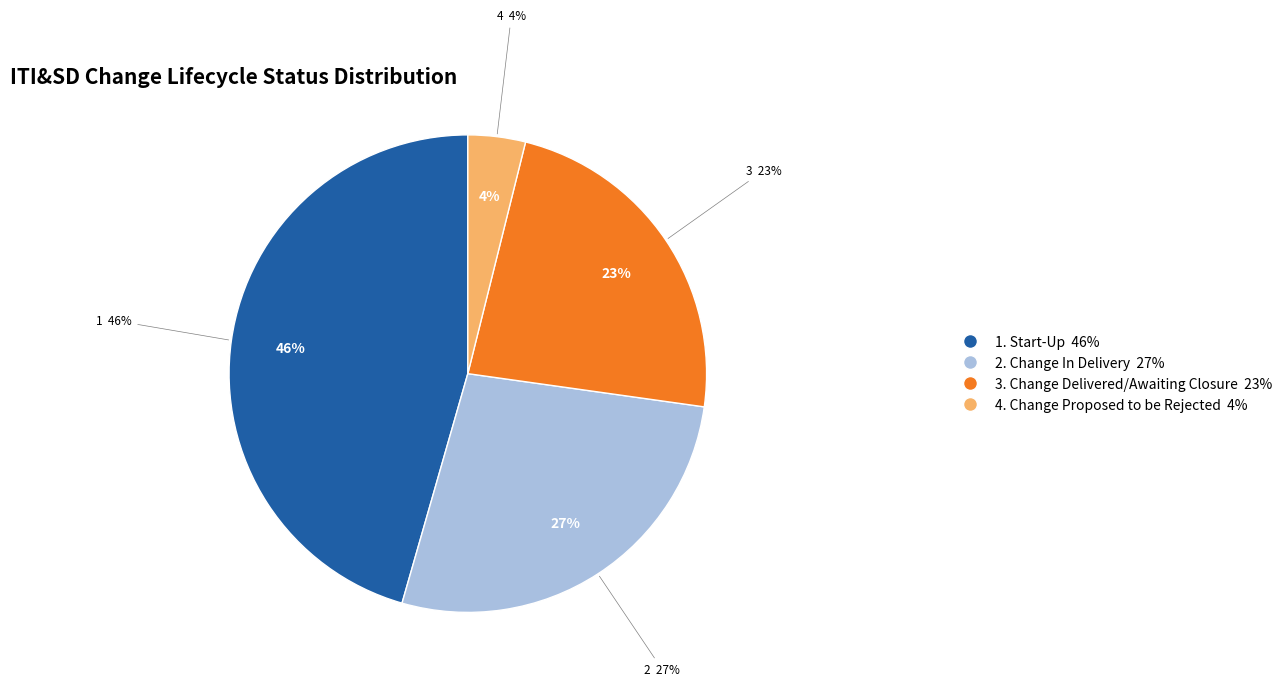

How many slices are in this pie chart?

4